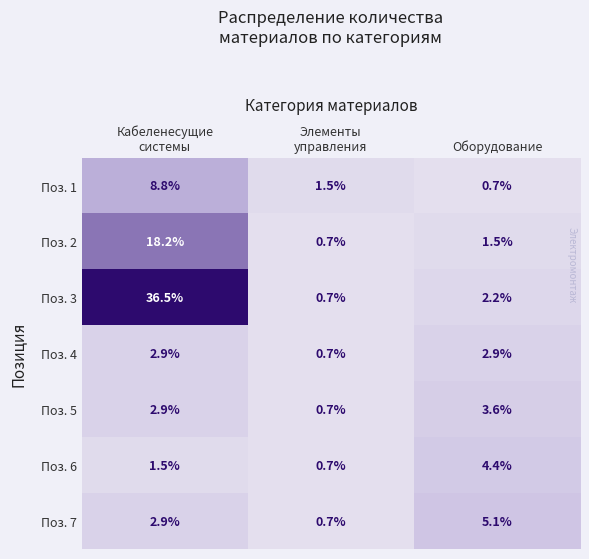

Rank the series by their maximum value, from lowest to highest.

Поз. 4, Поз. 5, Поз. 6, Поз. 7, Поз. 1, Поз. 2, Поз. 3